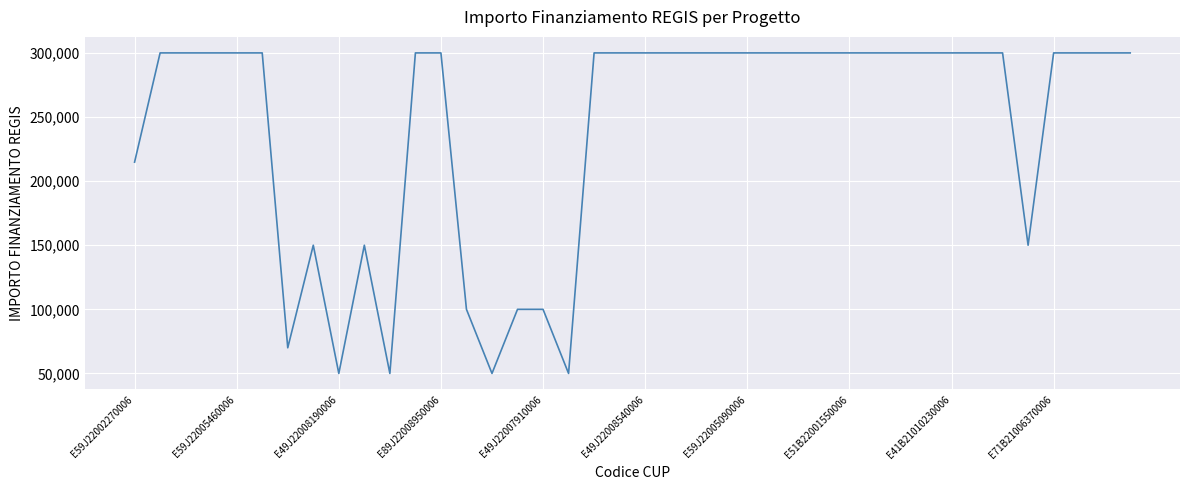

What is the smallest value displayed?

50000